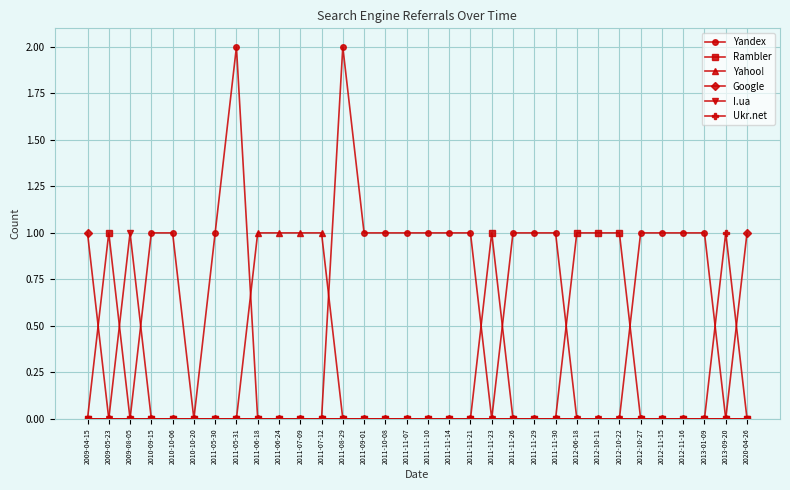

Reading left to right, transcribe all the data shown in this chart.

Yandex: 2009-04-15=0	2009-05-23=0	2009-08-05=0	2010-09-15=1	2010-10-06=1	2010-10-20=0	2011-05-30=1	2011-05-31=2	2011-06-18=0	2011-06-24=0	2011-07-09=0	2011-07-12=0	2011-08-29=2	2011-09-01=1	2011-10-08=1	2011-11-07=1	2011-11-10=1	2011-11-14=1	2011-11-21=1	2011-11-23=0	2011-11-26=1	2011-11-29=1	2011-11-30=1	2012-06-18=0	2012-10-11=0	2012-10-22=0	2012-10-27=1	2012-11-15=1	2012-11-16=1	2013-01-09=1	2013-09-20=0	2020-04-26=0
Rambler: 2009-04-15=0	2009-05-23=1	2009-08-05=0	2010-09-15=0	2010-10-06=0	2010-10-20=0	2011-05-30=0	2011-05-31=0	2011-06-18=0	2011-06-24=0	2011-07-09=0	2011-07-12=0	2011-08-29=0	2011-09-01=0	2011-10-08=0	2011-11-07=0	2011-11-10=0	2011-11-14=0	2011-11-21=0	2011-11-23=1	2011-11-26=0	2011-11-29=0	2011-11-30=0	2012-06-18=1	2012-10-11=1	2012-10-22=1	2012-10-27=0	2012-11-15=0	2012-11-16=0	2013-01-09=0	2013-09-20=0	2020-04-26=0
Yahoo!: 2009-04-15=0	2009-05-23=0	2009-08-05=0	2010-09-15=0	2010-10-06=0	2010-10-20=0	2011-05-30=0	2011-05-31=0	2011-06-18=1	2011-06-24=1	2011-07-09=1	2011-07-12=1	2011-08-29=0	2011-09-01=0	2011-10-08=0	2011-11-07=0	2011-11-10=0	2011-11-14=0	2011-11-21=0	2011-11-23=0	2011-11-26=0	2011-11-29=0	2011-11-30=0	2012-06-18=0	2012-10-11=0	2012-10-22=0	2012-10-27=0	2012-11-15=0	2012-11-16=0	2013-01-09=0	2013-09-20=0	2020-04-26=0
Google: 2009-04-15=1	2009-05-23=0	2009-08-05=0	2010-09-15=0	2010-10-06=0	2010-10-20=0	2011-05-30=0	2011-05-31=0	2011-06-18=0	2011-06-24=0	2011-07-09=0	2011-07-12=0	2011-08-29=0	2011-09-01=0	2011-10-08=0	2011-11-07=0	2011-11-10=0	2011-11-14=0	2011-11-21=0	2011-11-23=0	2011-11-26=0	2011-11-29=0	2011-11-30=0	2012-06-18=0	2012-10-11=0	2012-10-22=0	2012-10-27=0	2012-11-15=0	2012-11-16=0	2013-01-09=0	2013-09-20=0	2020-04-26=1
I.ua: 2009-04-15=0	2009-05-23=0	2009-08-05=1	2010-09-15=0	2010-10-06=0	2010-10-20=0	2011-05-30=0	2011-05-31=0	2011-06-18=0	2011-06-24=0	2011-07-09=0	2011-07-12=0	2011-08-29=0	2011-09-01=0	2011-10-08=0	2011-11-07=0	2011-11-10=0	2011-11-14=0	2011-11-21=0	2011-11-23=0	2011-11-26=0	2011-11-29=0	2011-11-30=0	2012-06-18=0	2012-10-11=0	2012-10-22=0	2012-10-27=0	2012-11-15=0	2012-11-16=0	2013-01-09=0	2013-09-20=0	2020-04-26=0
Ukr.net: 2009-04-15=0	2009-05-23=0	2009-08-05=0	2010-09-15=0	2010-10-06=0	2010-10-20=0	2011-05-30=0	2011-05-31=0	2011-06-18=0	2011-06-24=0	2011-07-09=0	2011-07-12=0	2011-08-29=0	2011-09-01=0	2011-10-08=0	2011-11-07=0	2011-11-10=0	2011-11-14=0	2011-11-21=0	2011-11-23=0	2011-11-26=0	2011-11-29=0	2011-11-30=0	2012-06-18=0	2012-10-11=0	2012-10-22=0	2012-10-27=0	2012-11-15=0	2012-11-16=0	2013-01-09=0	2013-09-20=1	2020-04-26=0